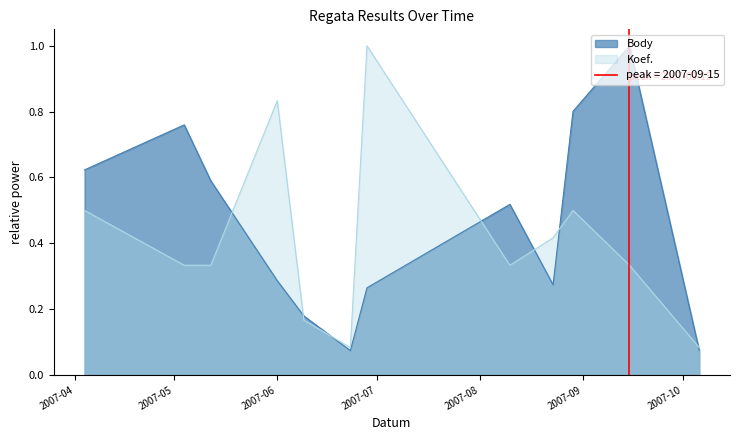

Which series has the largest range (max minus min)?

Body